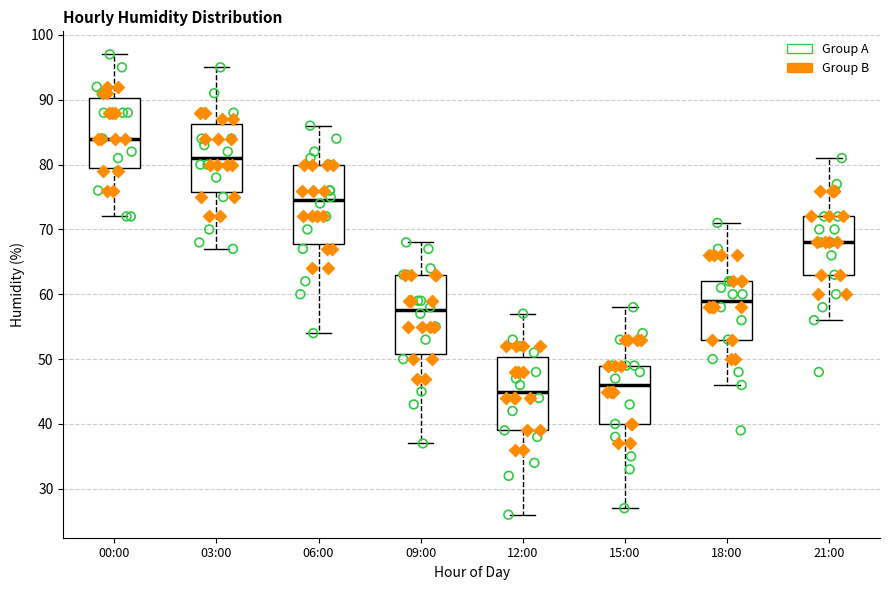

Which box has the lowest median line?

12:00